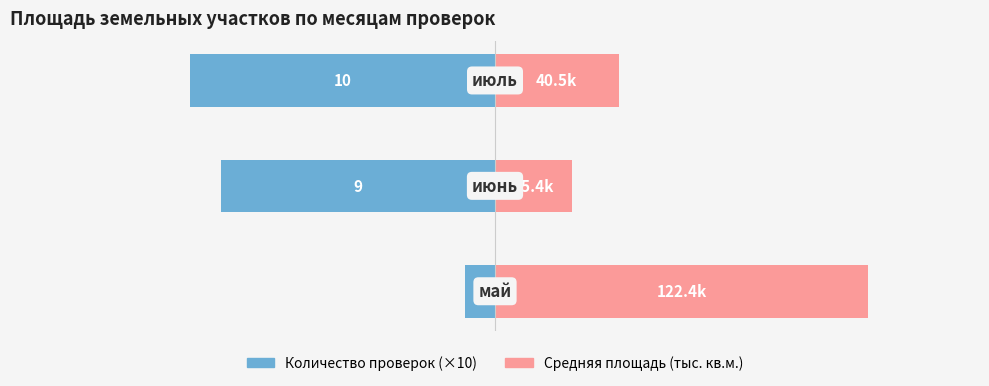

The Количество проверок (×10) series shows -23.1 at −100. True or false?

False